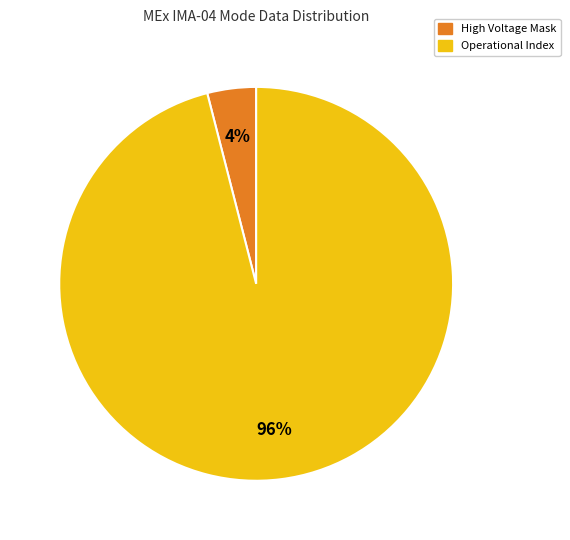

Do Operational Index and High Voltage Mask together represent more than half of the pie?

Yes